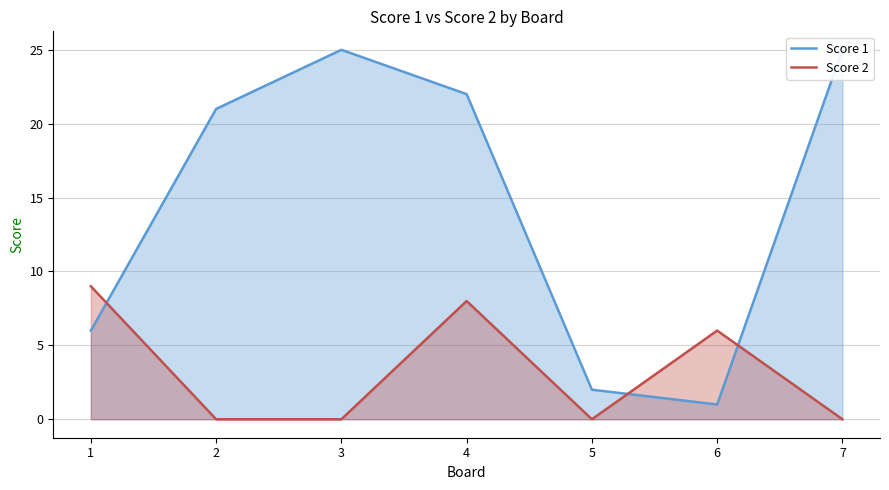

Does the chart have visible grid lines?

Yes